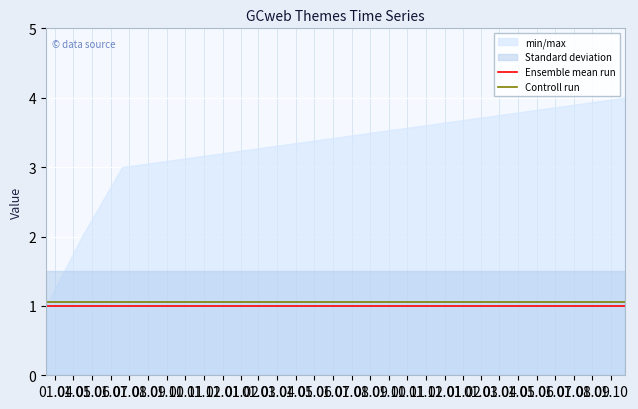

What is the highest value of the Ensemble mean run series?

1.0